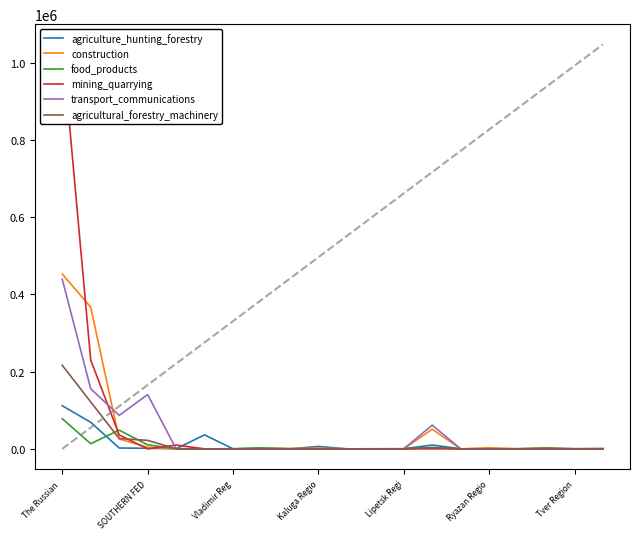

Which series ends up on top after the final intersection of mining_quarrying and construction?

construction